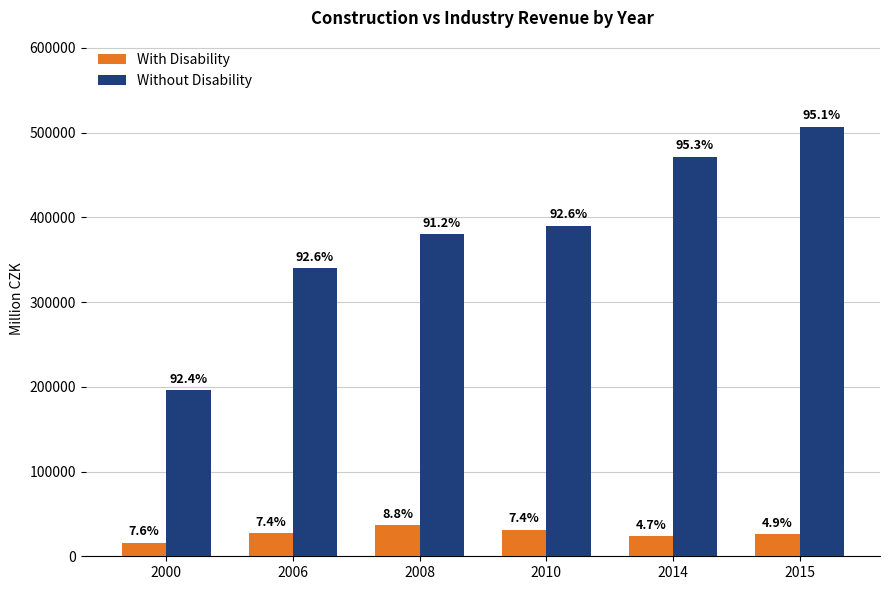

What value does the With Disability series have at 2000?

16176.9